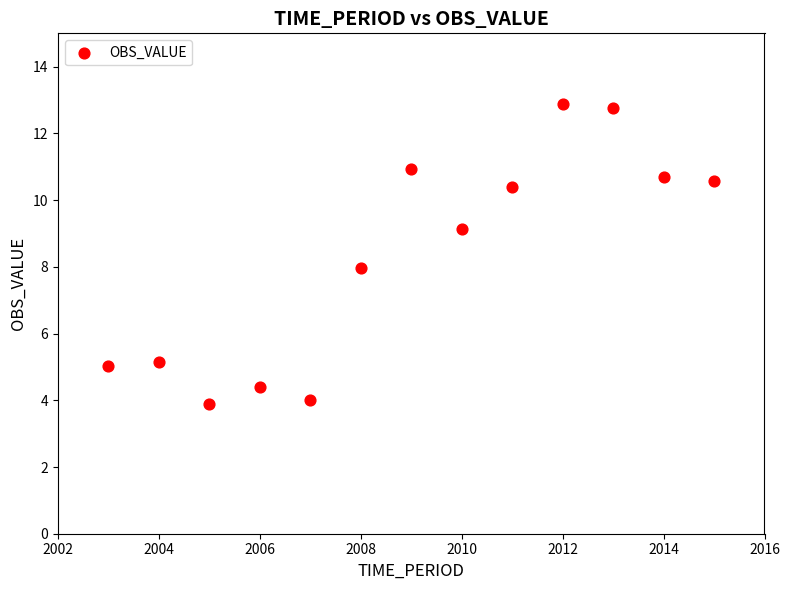

What is the range of X values (max minus min)?

12.0